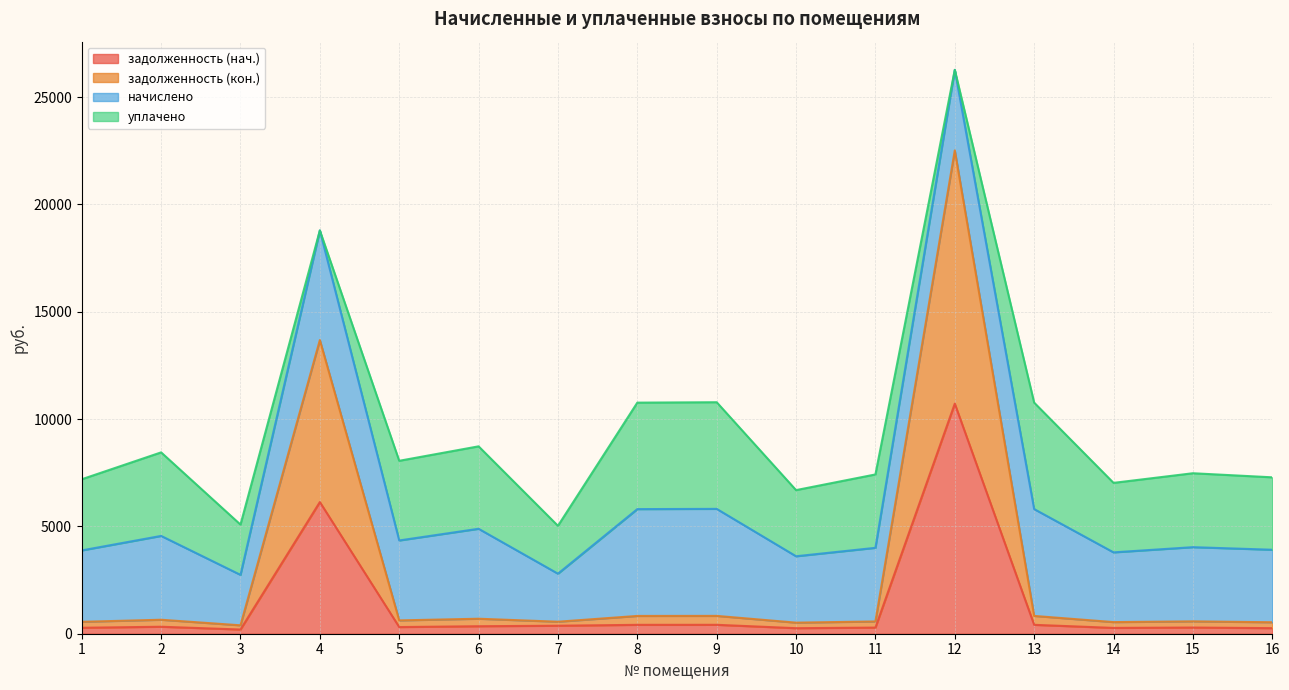

True or false: задолженность (кон.) and задолженность (нач.) cross at least once.

False